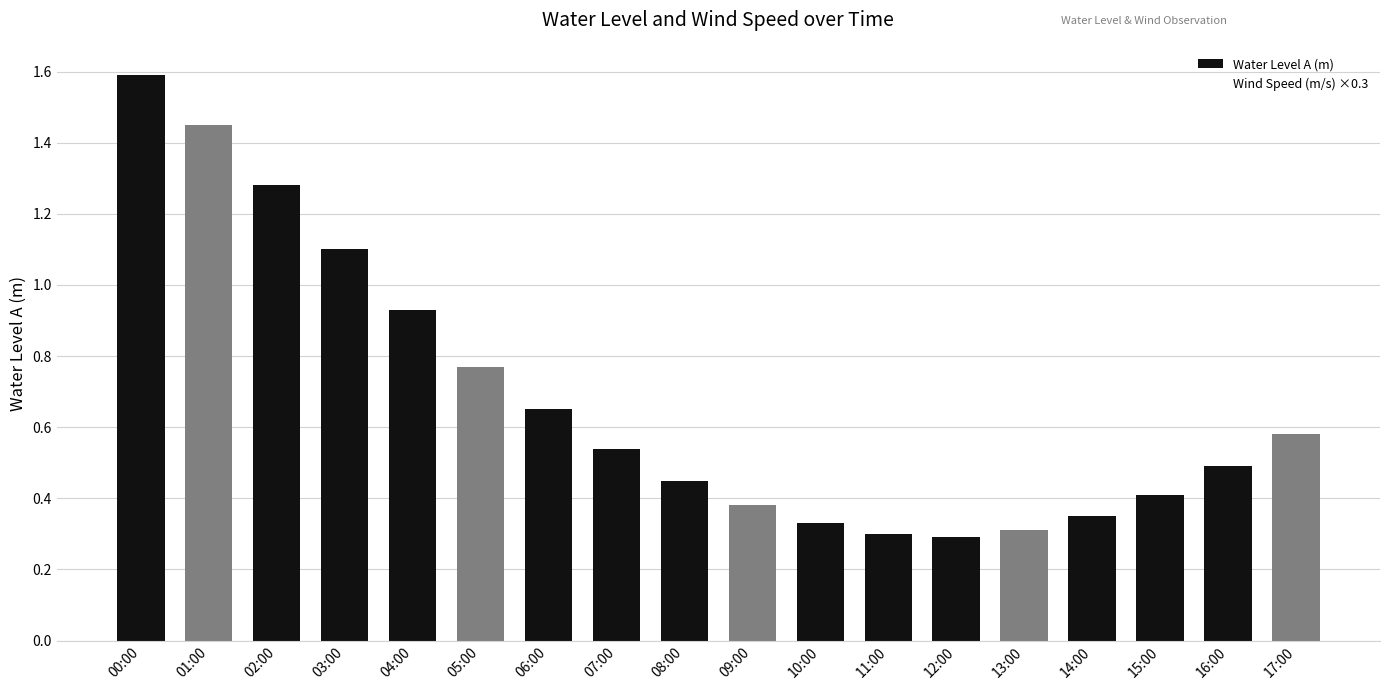

Between 04:00 and 10:00, which is larger?

04:00